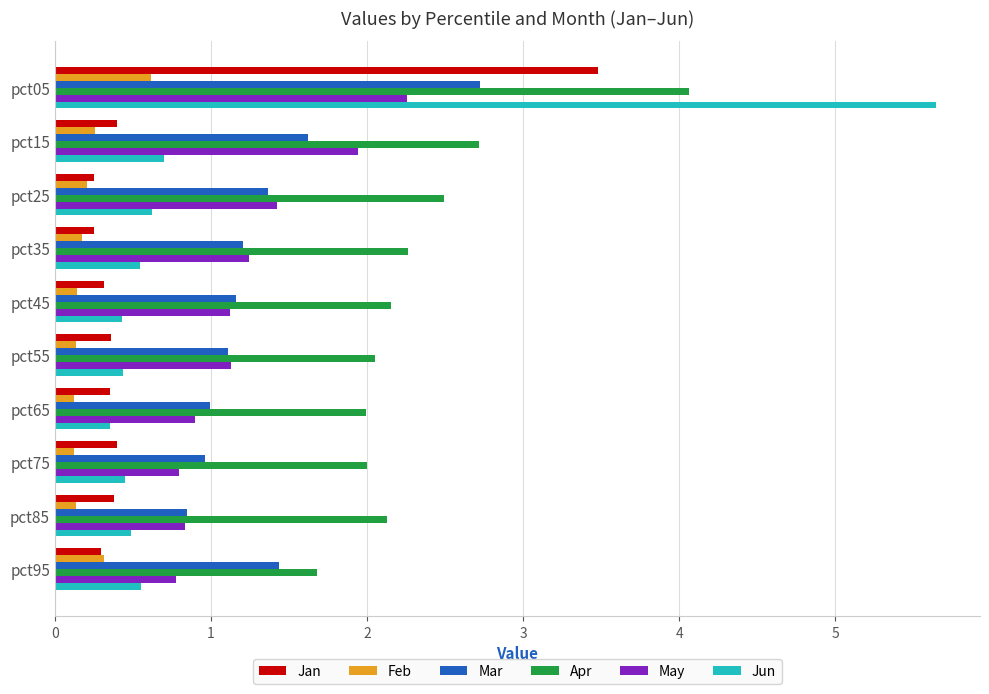

Which series has the largest total across all categories?

Apr